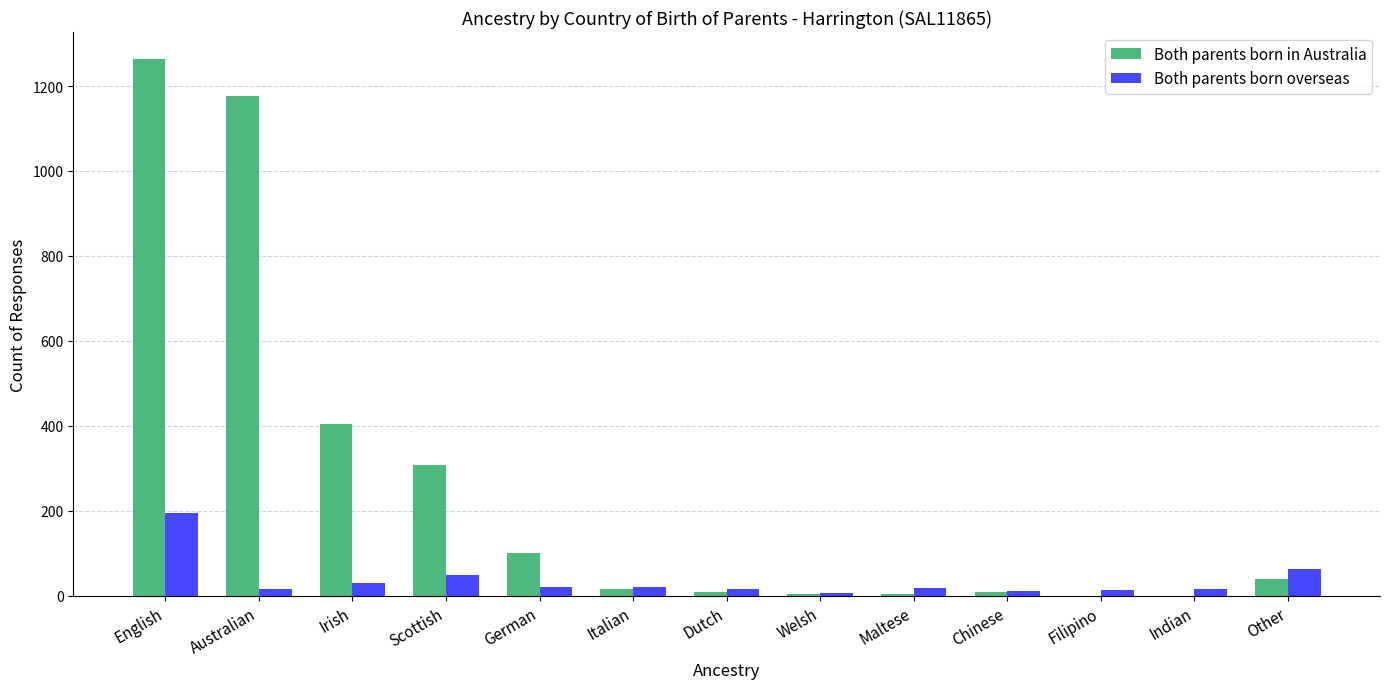

How many data points does each series have?

13